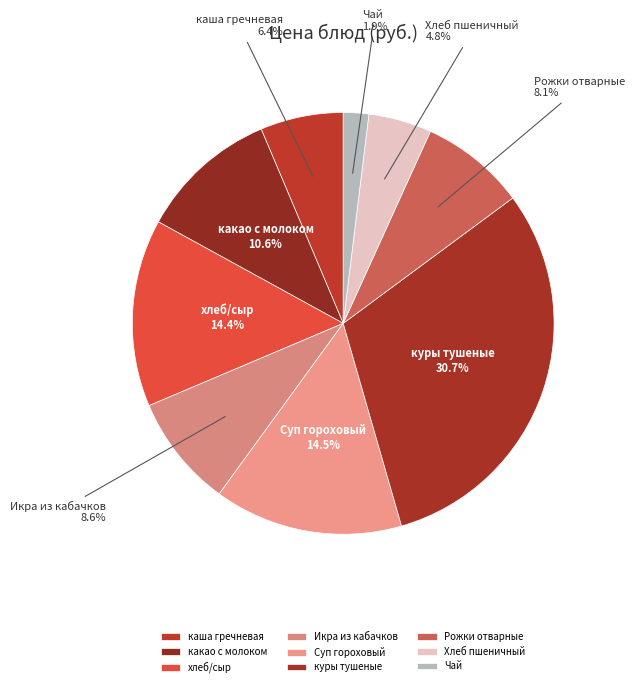

What is the ratio of the value at какао с молоком to the value at хлеб/сыр?

0.7